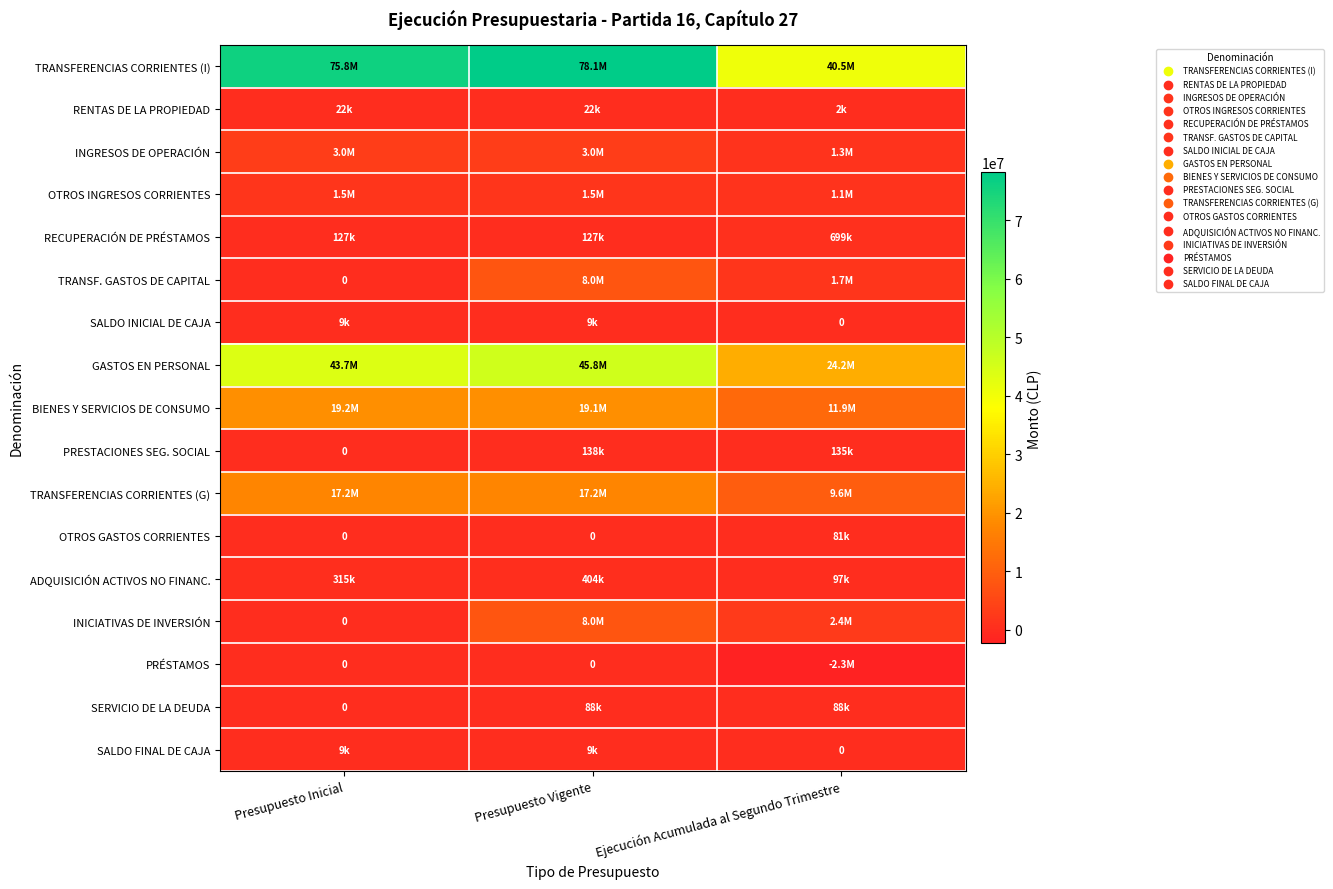

Which series has the widest spread of values?

TRANSFERENCIAS CORRIENTES (I)